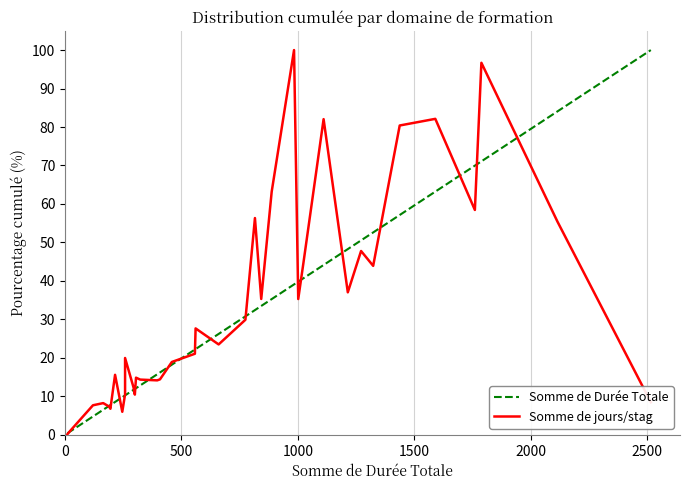

True or false: Somme de Durée Totale and Somme de jours/stag cross at least once.

True